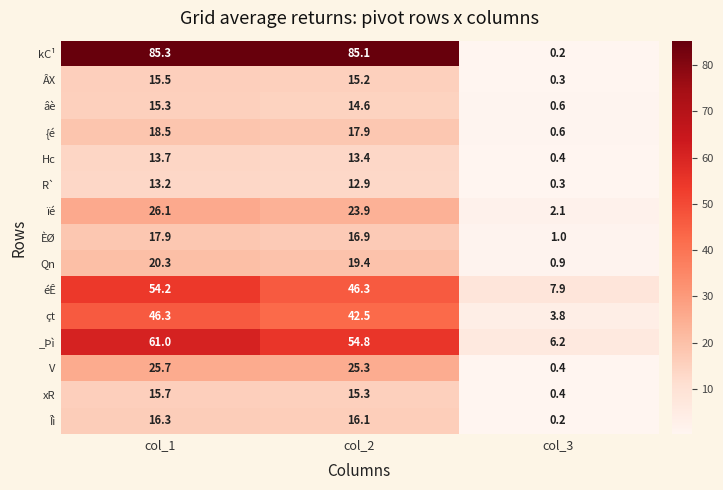

What is the minimum value for Qn?

0.9